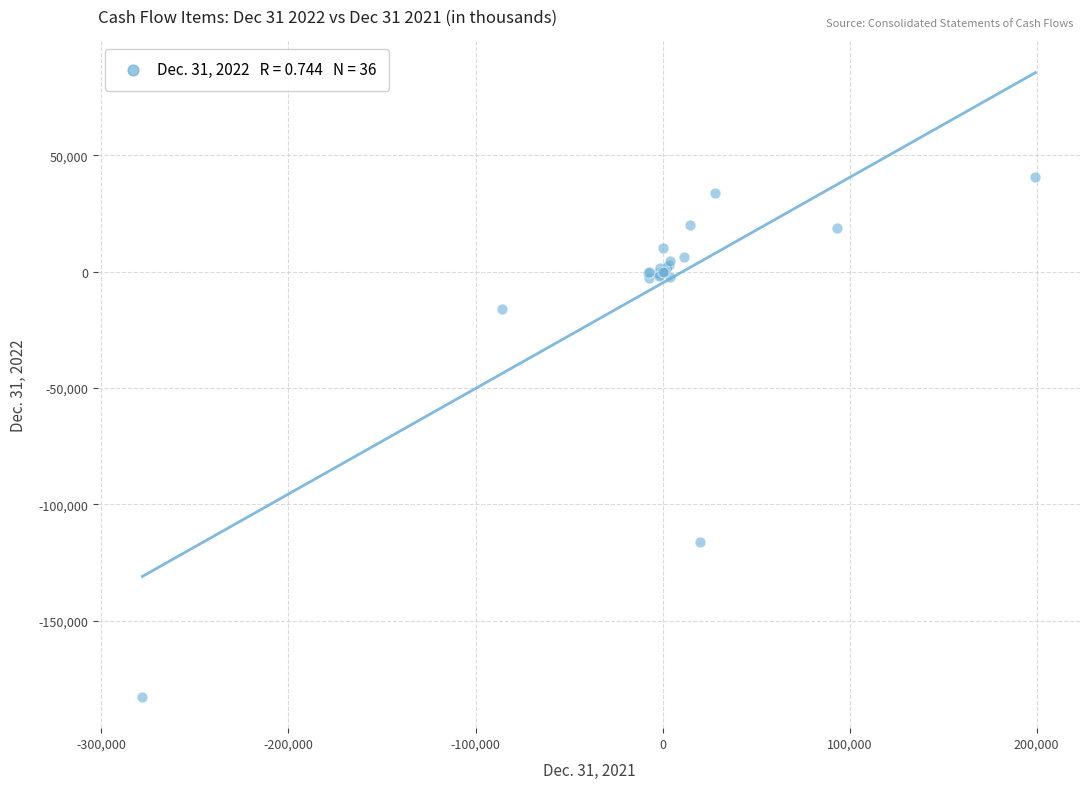

What Y value in the scatter plot is closest to -71014?

-116192